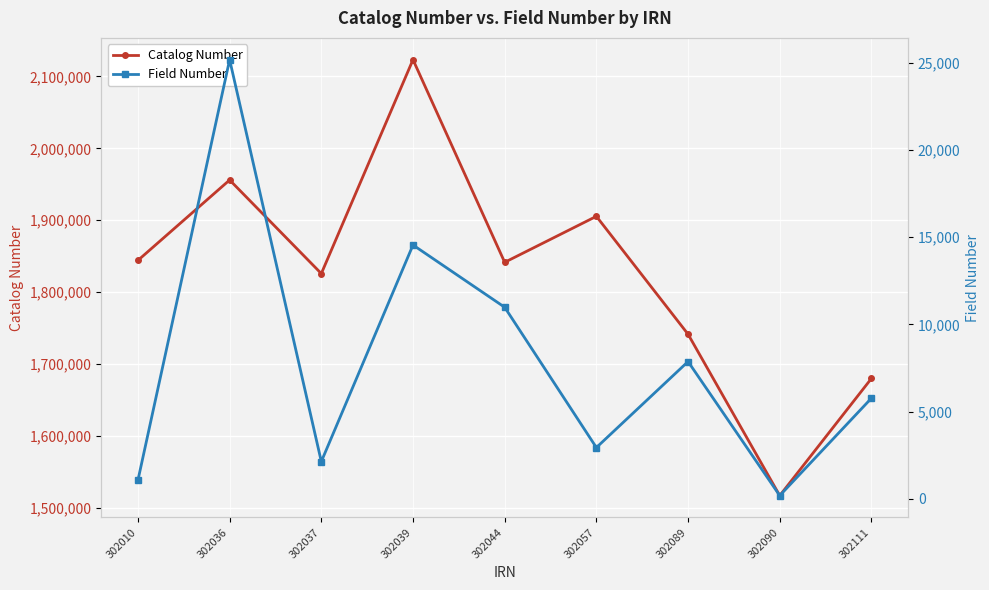

Which series changed the most between 302037 and 302090?

Catalog Number